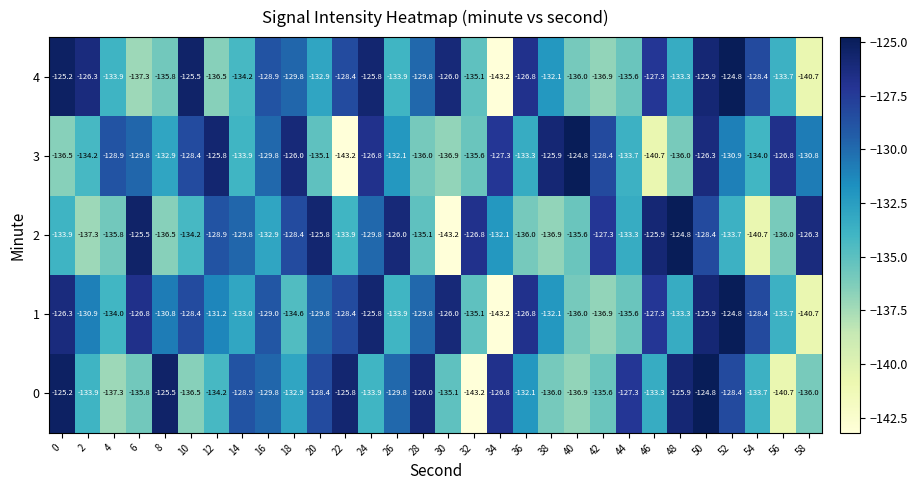

What is the spread (max minus min) of values at 40?

12.1